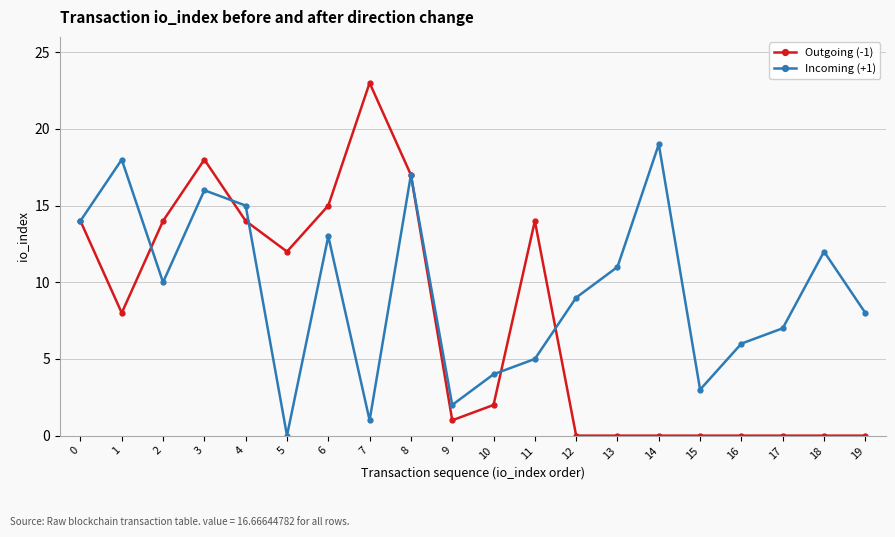

How many data points does each series have?

20